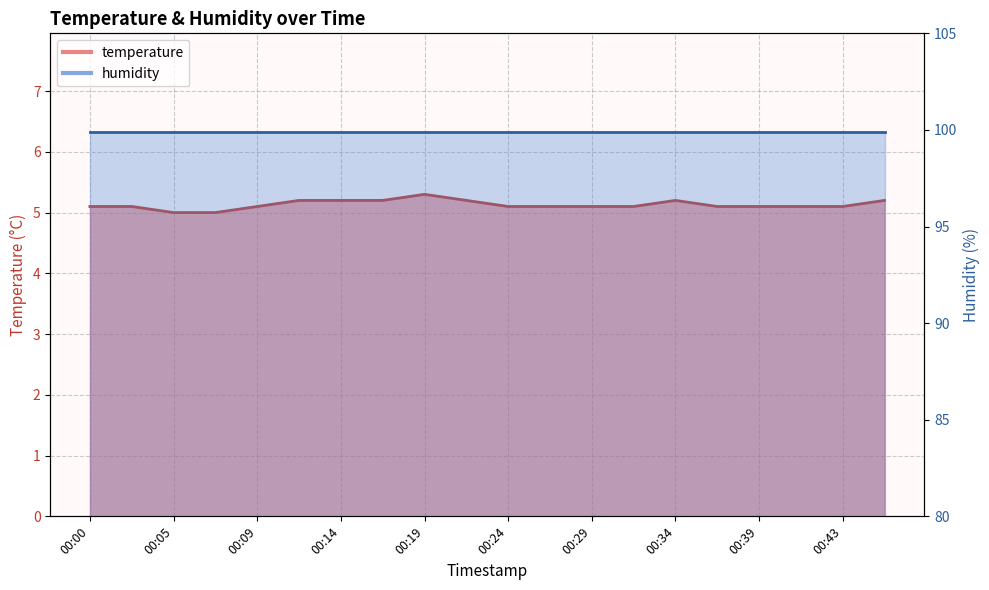

Reading left to right, what are all the values shown in this chart?

5.1	5.1	5.0	5.0	5.1	5.2	5.2	5.2	5.3	5.2	5.1	5.1	5.1	5.1	5.2	5.1	5.1	5.1	5.1	5.2